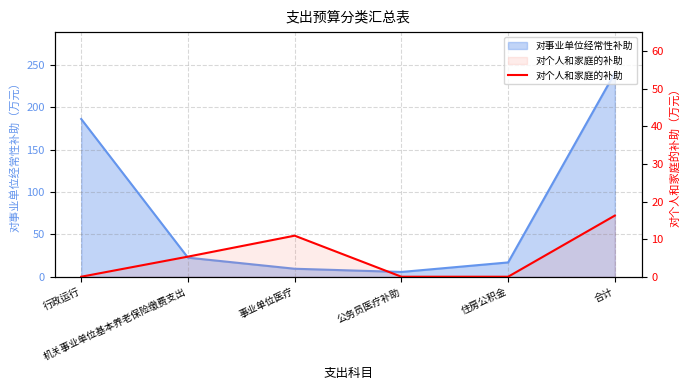

At which category does the chart reach its minimum across all series?

行政运行